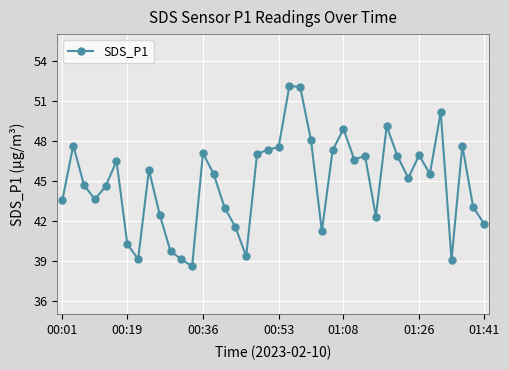

What is the sum of all values?

1794.9